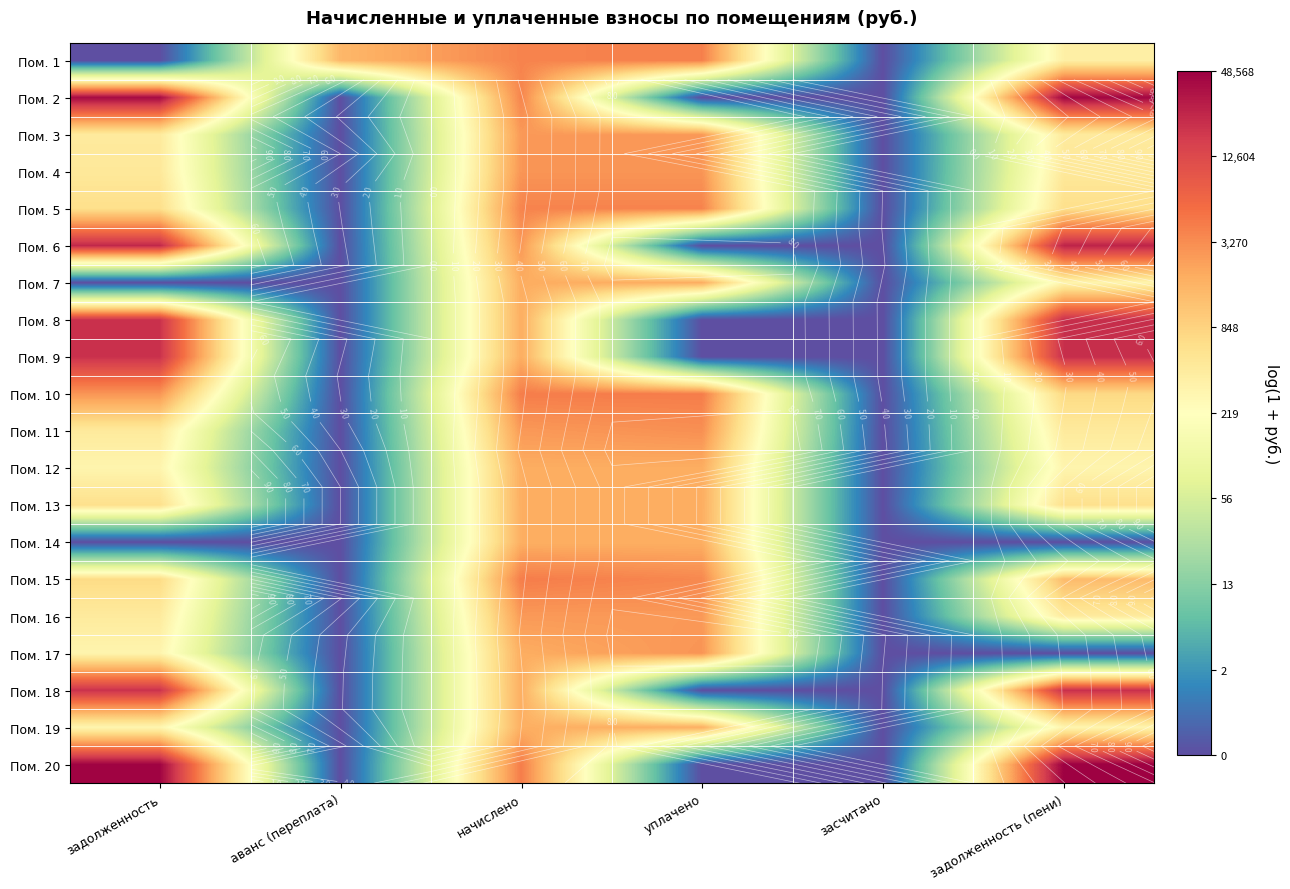

List the labels in order of Пом. 12 value, smallest first.

аванс (переплата), засчитано, задолженность, задолженность (пени), начислено, уплачено